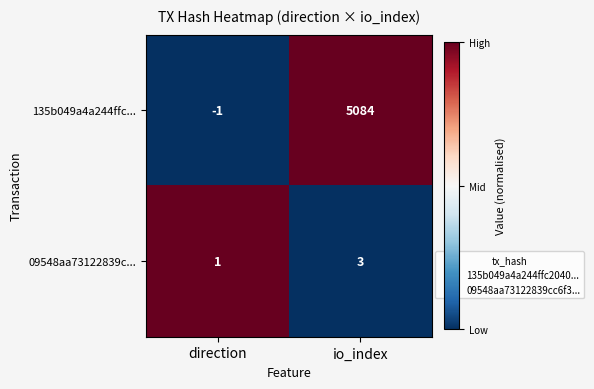

Rank the series by their average value, from highest to lowest.

135b049a4a244ffc..., 09548aa73122839c...